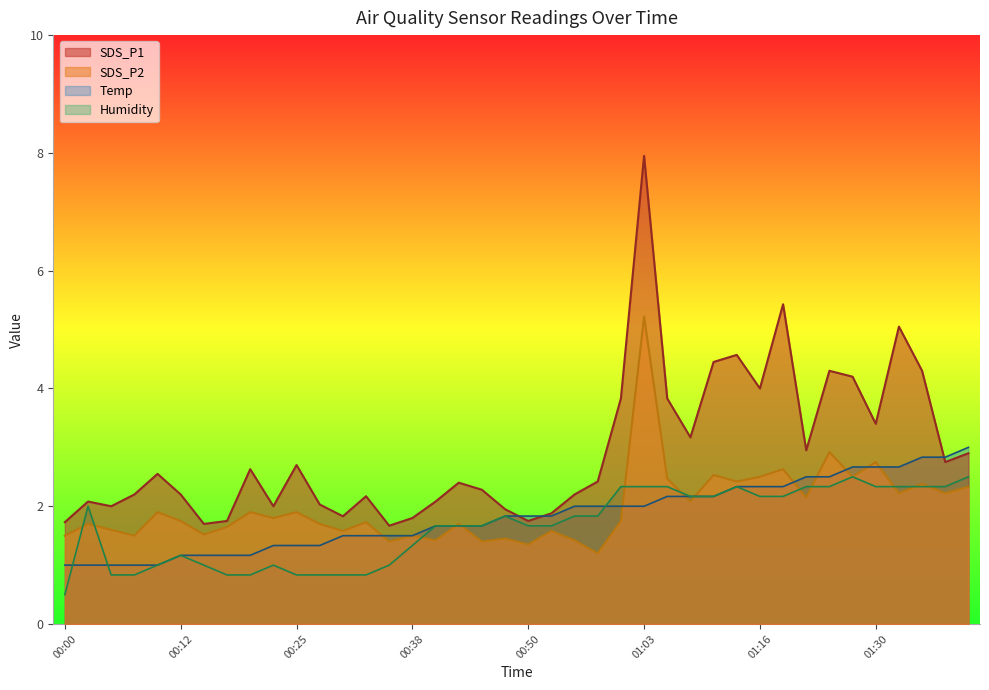

Which category has the lowest value in the SDS_P1 series?

00:35